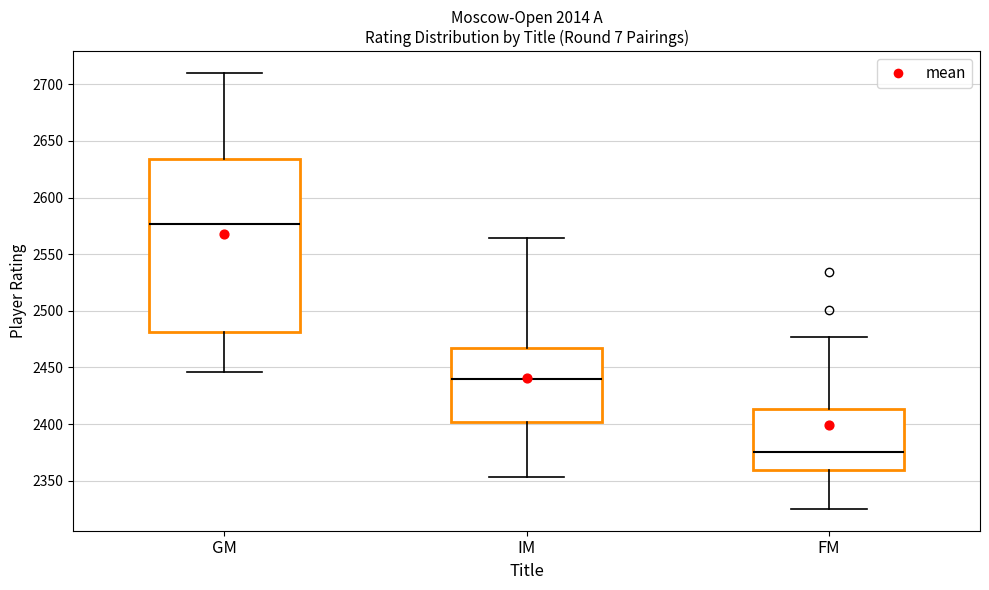

Reading left to right, read every box against the y-axis: the position of its median line, the range the box covers, and the ends of its whiskers. The values are not printed on the chart, so give them approximately, as read against the axis.

GM: median 2575, box 2480 to 2635, whiskers 2445 to 2710
IM: median 2440, box 2400 to 2465, whiskers 2355 to 2565
FM: median 2375, box 2360 to 2415, whiskers 2325 to 2475